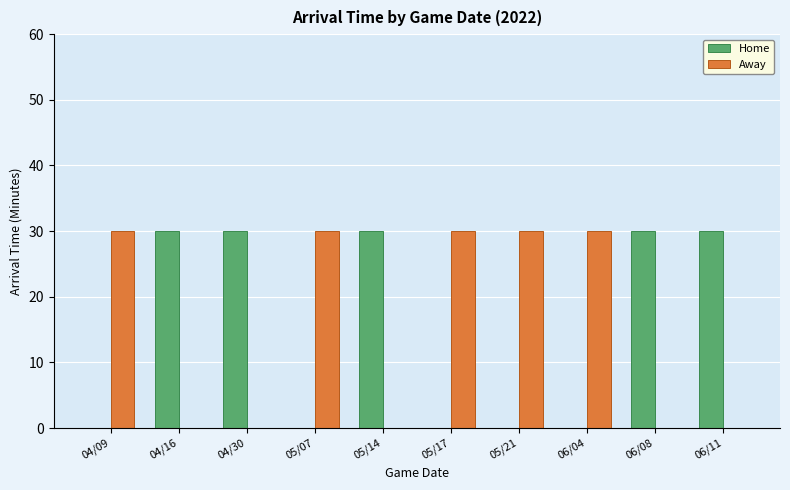

Read the Away value at 04/09, to the nearest 5.

30